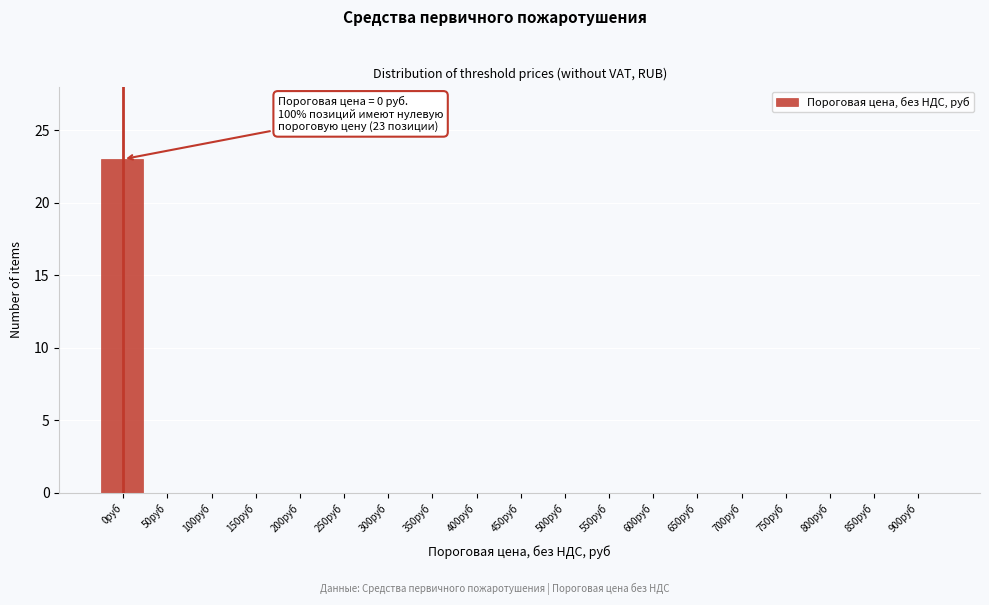

Reading left to right, extract all data points from this chart.

0руб=23	50руб=0	100руб=0	150руб=0	200руб=0	250руб=0	300руб=0	350руб=0	400руб=0	450руб=0	500руб=0	550руб=0	600руб=0	650руб=0	700руб=0	750руб=0	800руб=0	850руб=0	900руб=0